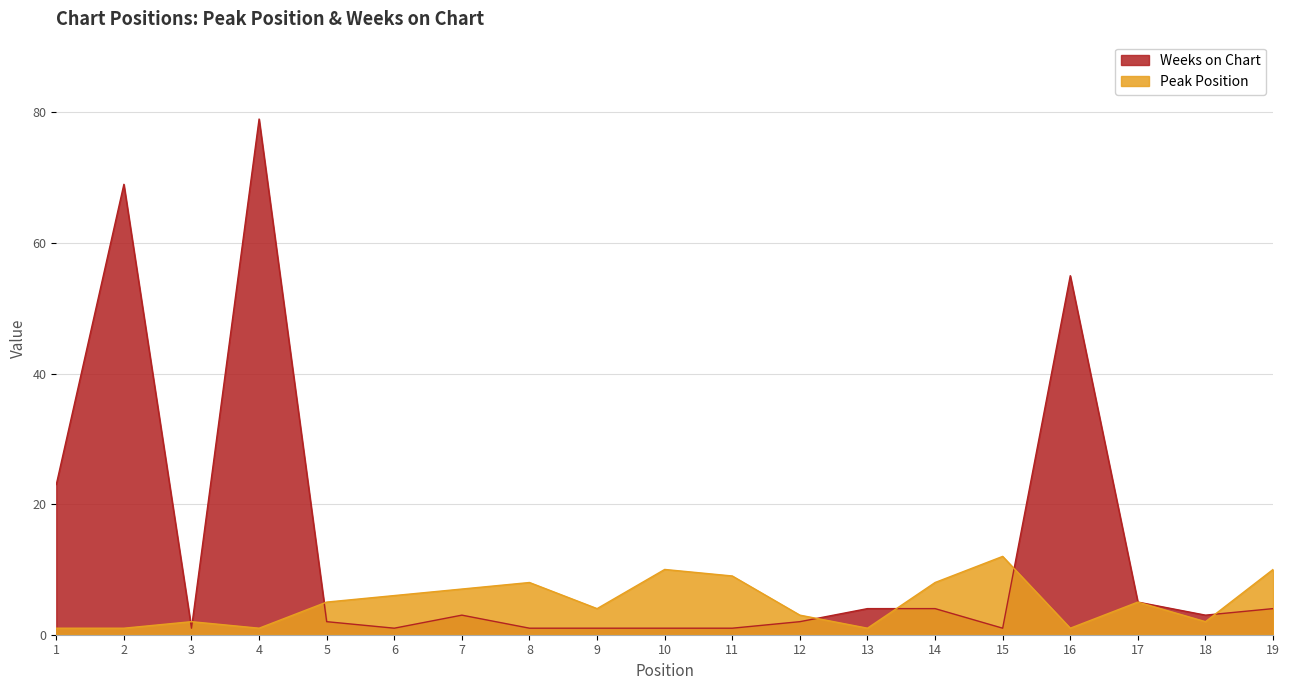

The Weeks on Chart series shows 34 at 16. True or false?

False